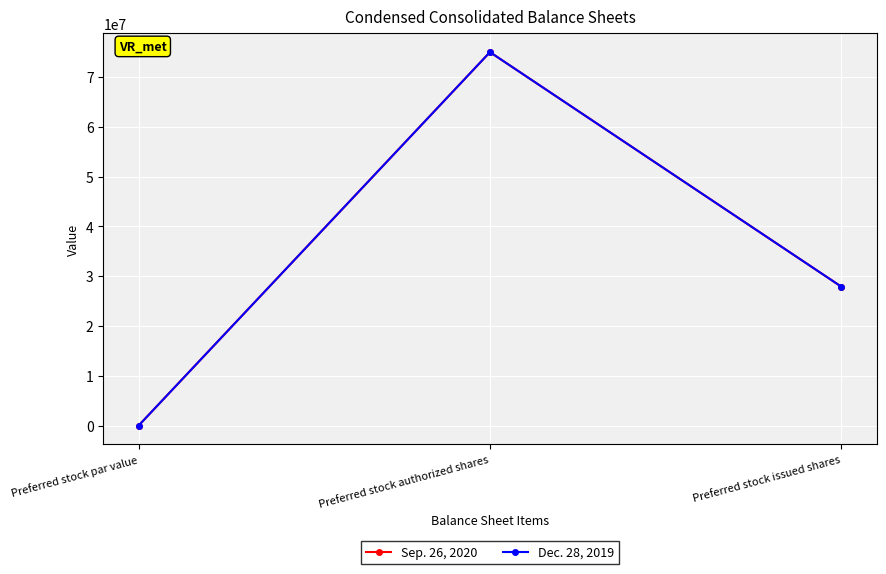

Which category has the highest value across all series?

Preferred stock authorized shares